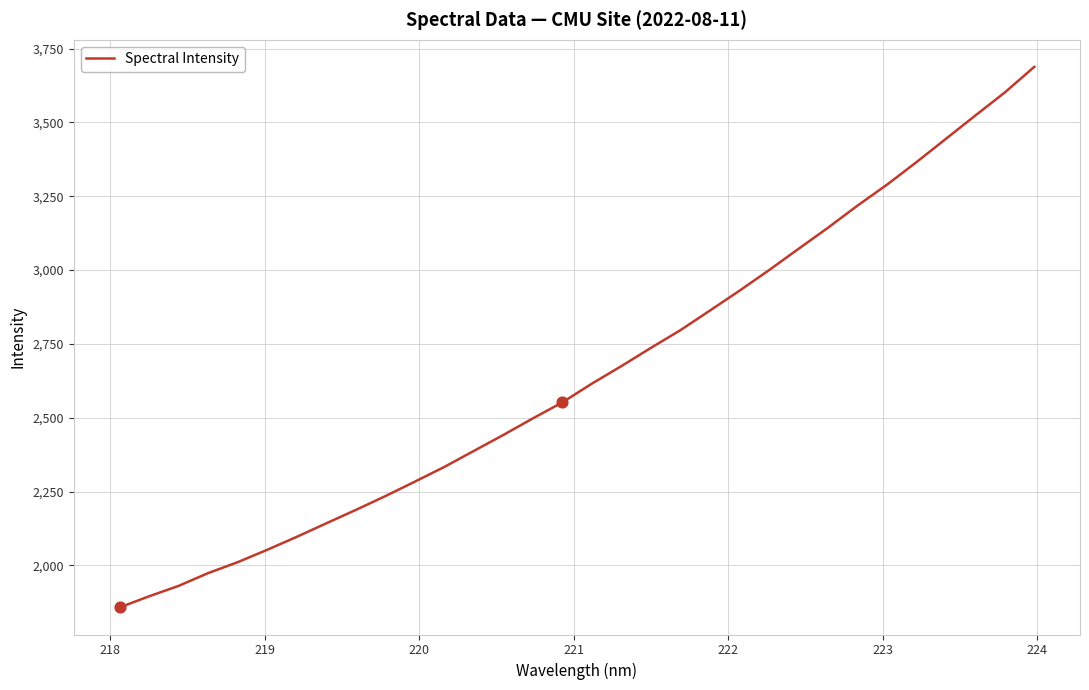

What is the minimum value shown in the chart?

1857.7